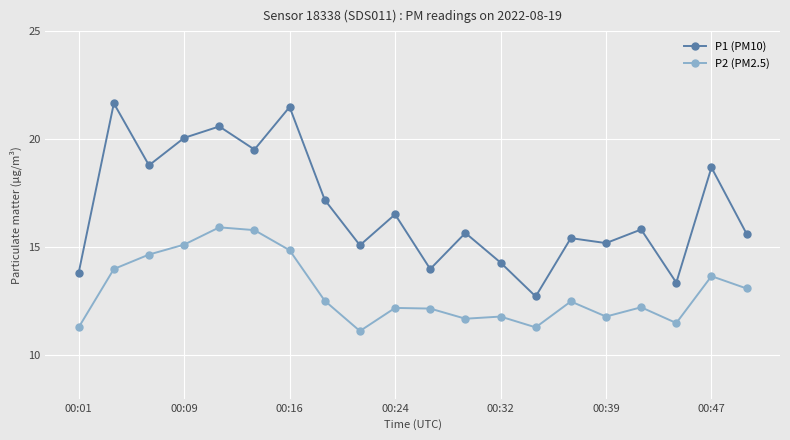

What is the average value of the P2 (PM2.5) series?

13.0